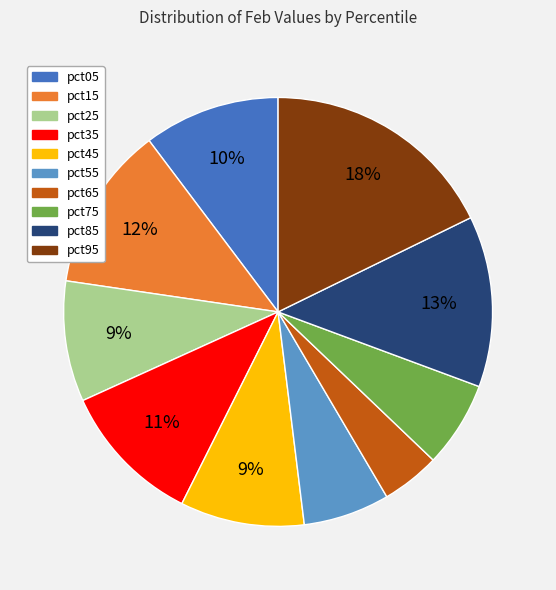

To the nearest percent, what is the difference between the pct05 and pct75 slice percentages?

4%